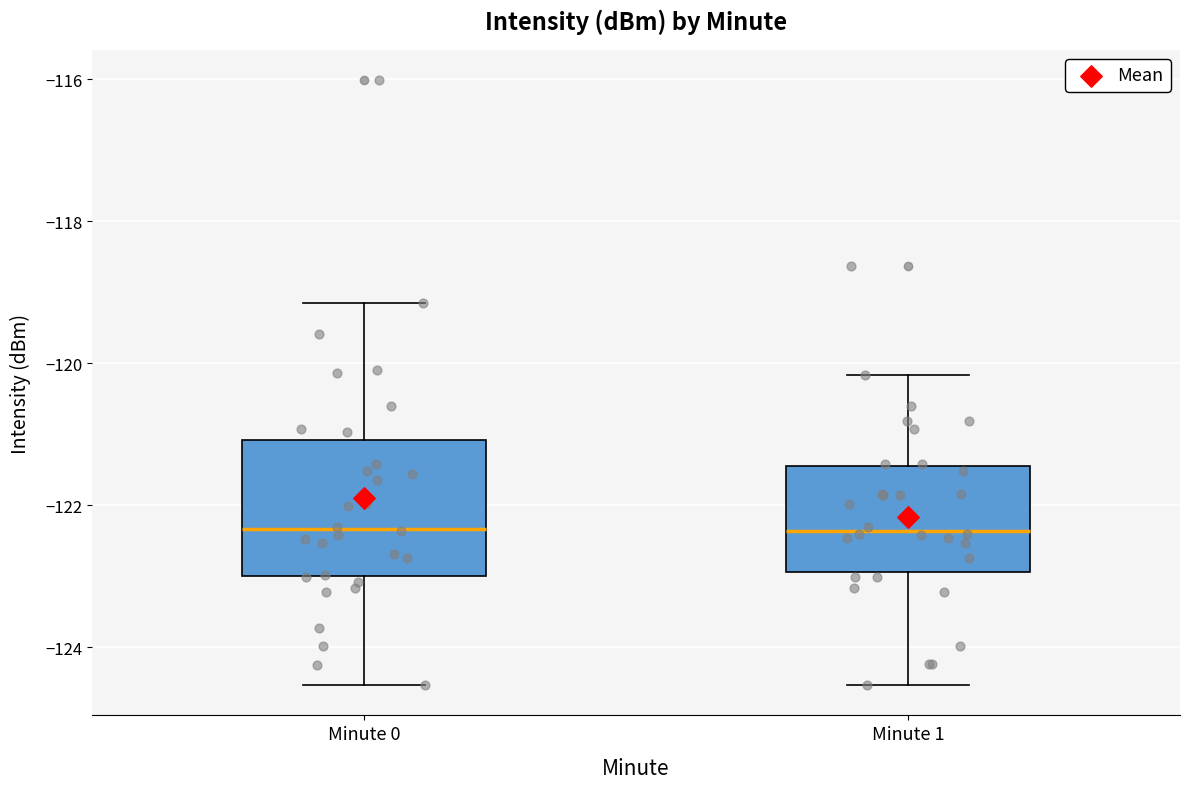

Reading left to right, read every box against the y-axis: the position of its median line, the range the box covers, and the ends of its whiskers. The values are not printed on the chart, so give them approximately, as read against the axis.

Minute 0: median -122.4, box -123.0 to -121.0, whiskers -124.6 to -119.2
Minute 1: median -122.4, box -123.0 to -121.4, whiskers -124.6 to -120.2